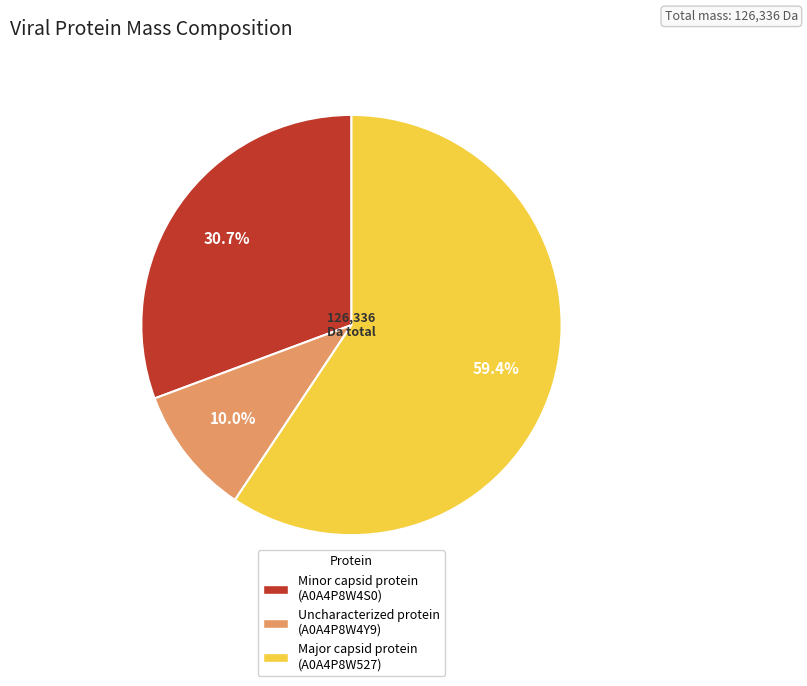

The Major capsid protein (A0A4P8W527) slice represents 59% of the pie. True or false?

True